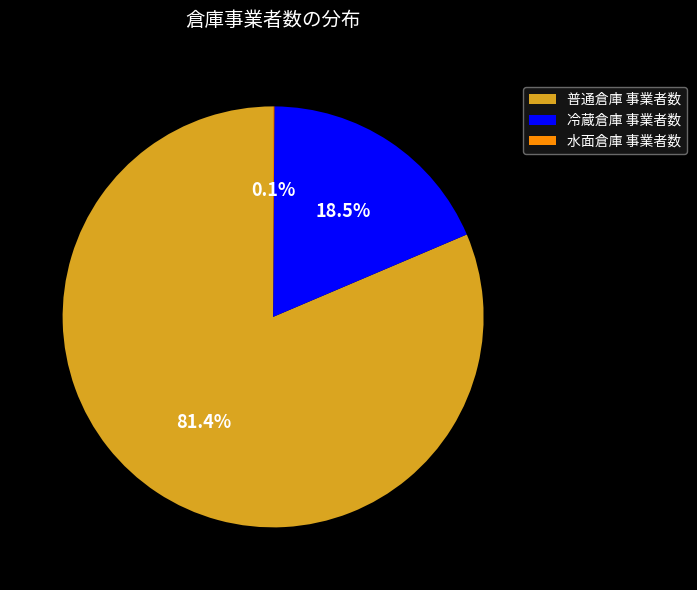

What is the ratio of the value at 普通倉庫 事業者数 to the value at 冷蔵倉庫 事業者数?

4.4